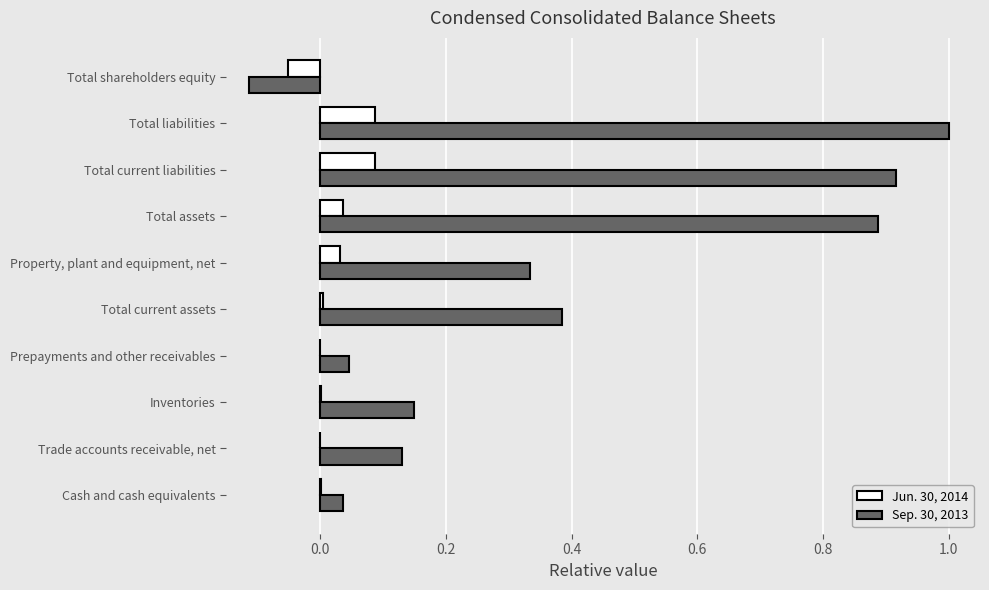

Which category has the highest value across all series?

Total liabilities